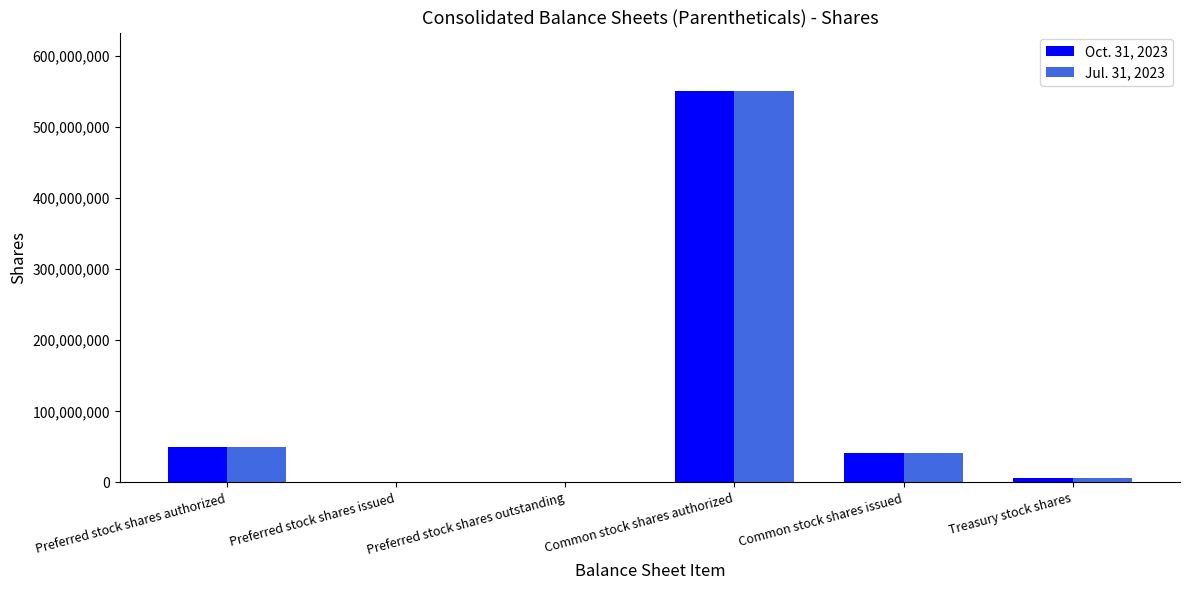

Is the value of Jul. 31, 2023 at Common stock shares issued greater than the value of Oct. 31, 2023 at Treasury stock shares?

Yes